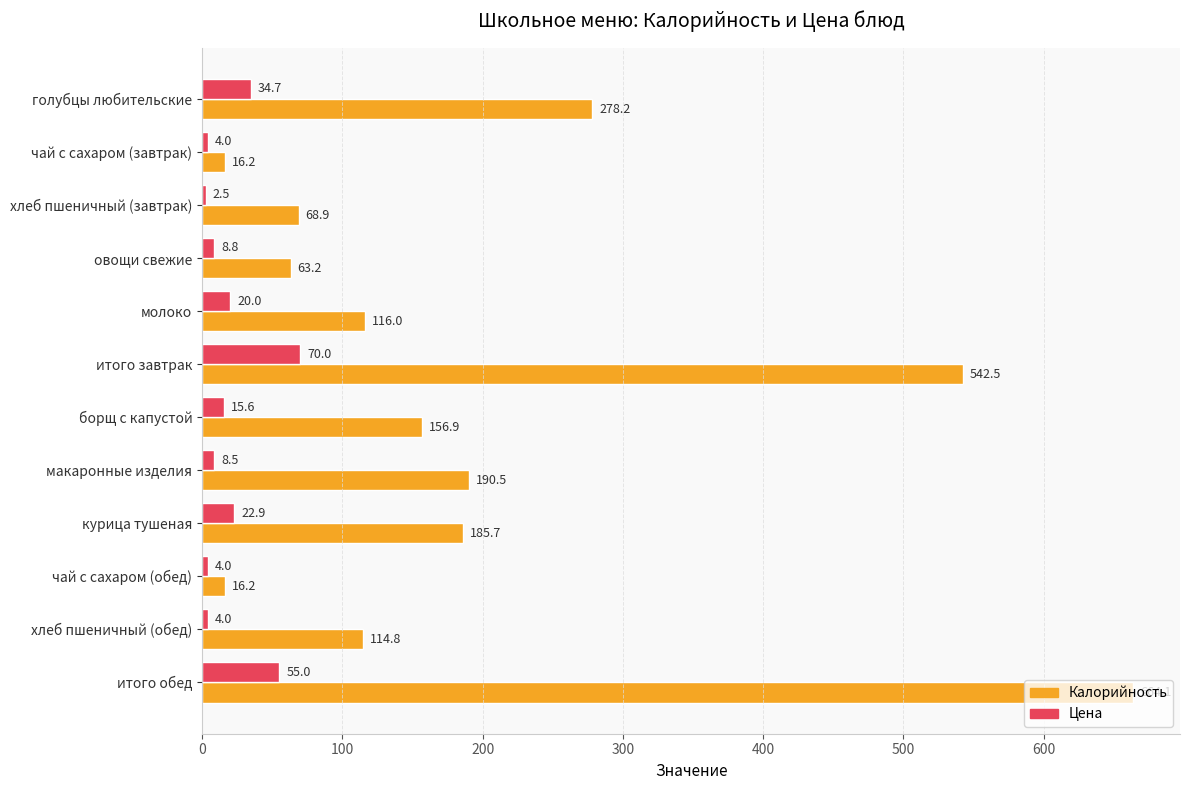

What is the difference between the highest and lowest values at молоко?

96.0